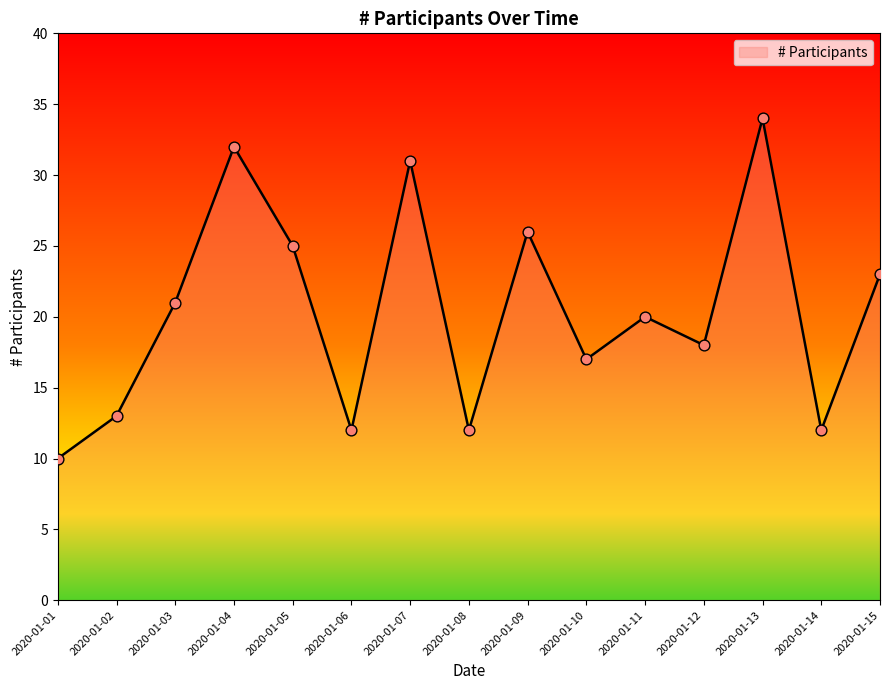

Which has a higher value, 2020-01-04 or 2020-01-14?

2020-01-04